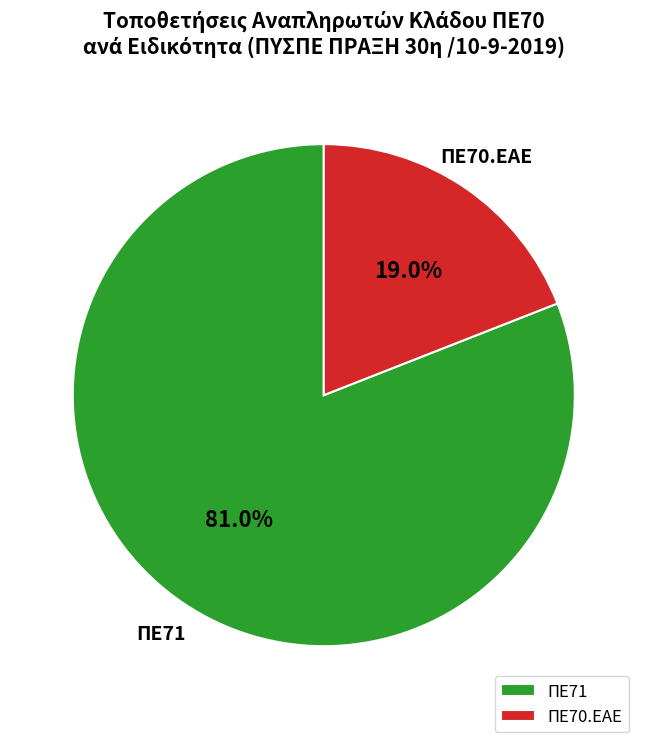

What percentage is NOT represented by ΠΕ70.ΕΑΕ?

81.0%